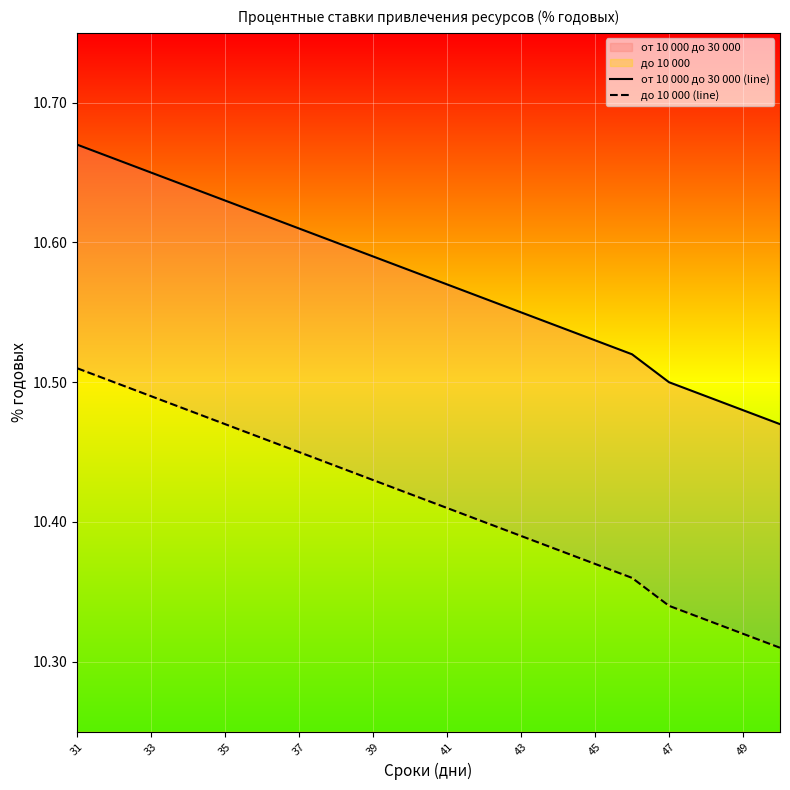

Reading right to left, transcribe all the data shown in this chart.

от 10 000 до 30 000 (line): 10.5	10.5	10.5	10.5	10.5	10.5	10.5	10.6	10.6	10.6	10.6	10.6	10.6	10.6	10.6	10.6	10.6	10.7	10.7	10.7
до 10 000 (line): 10.3	10.3	10.3	10.3	10.4	10.4	10.4	10.4	10.4	10.4	10.4	10.4	10.4	10.4	10.5	10.5	10.5	10.5	10.5	10.5